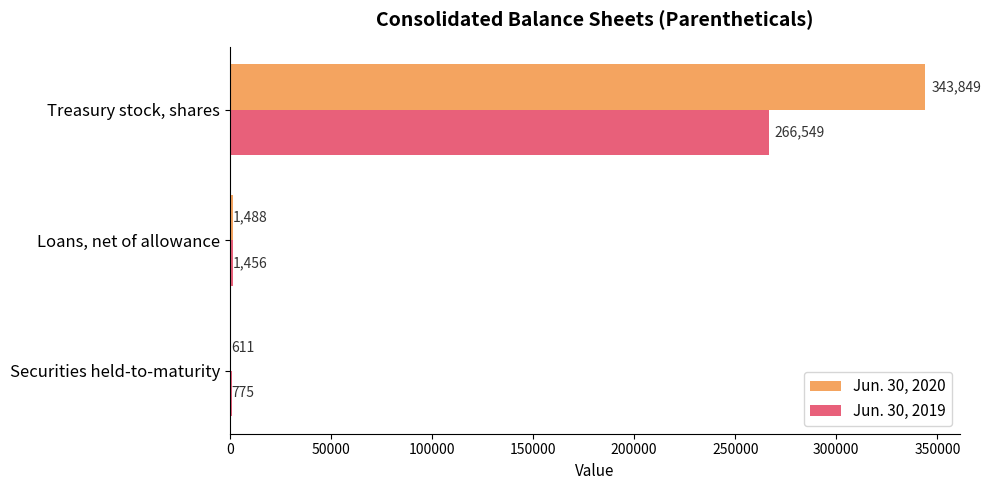

Which series has the largest total across all categories?

Jun. 30, 2020